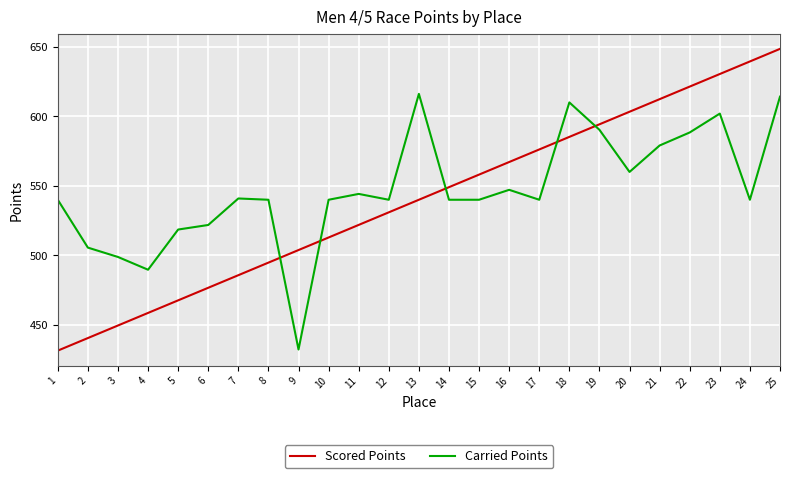

What is the average value of the Carried Points series?

547.2